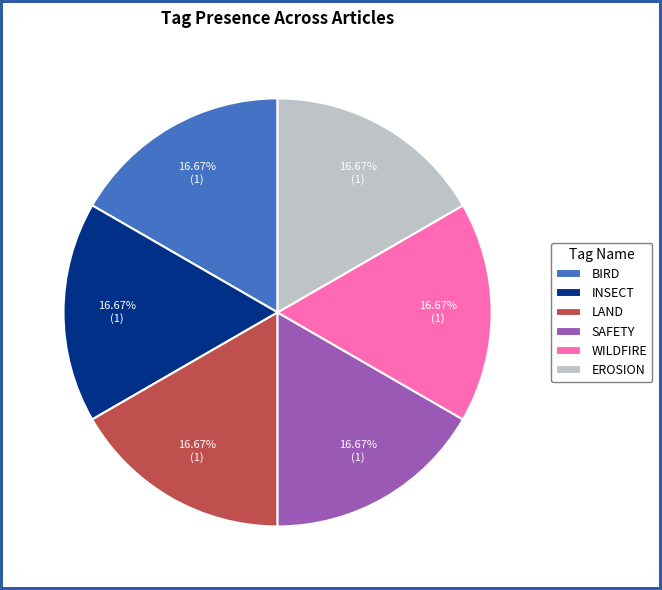

Is there any slice that represents more than half of the pie?

No